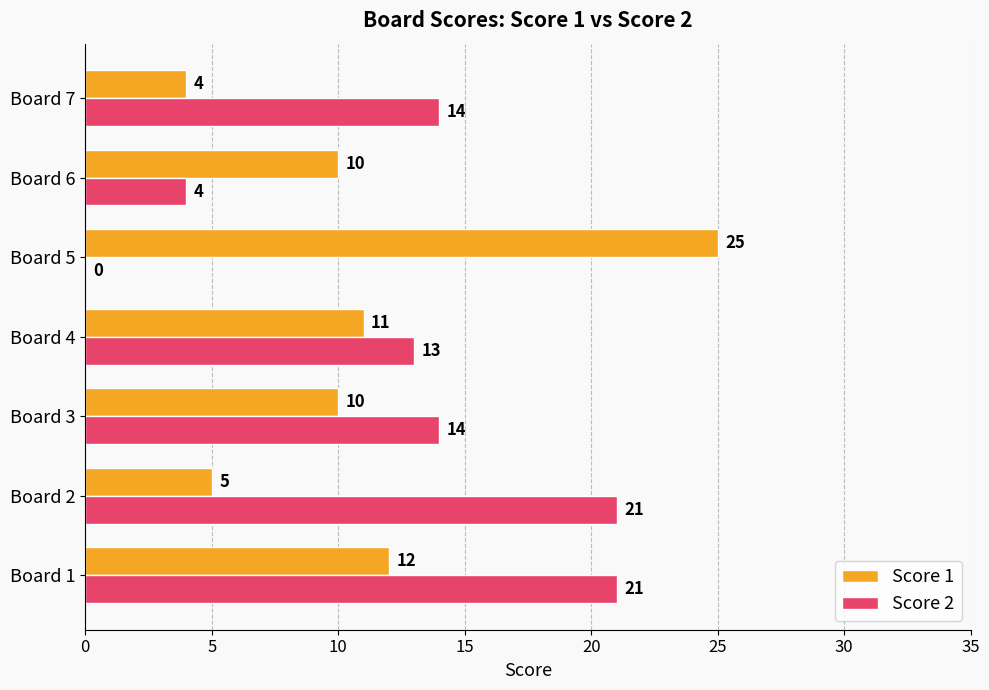

What is the sum of all Score 1 values?

77